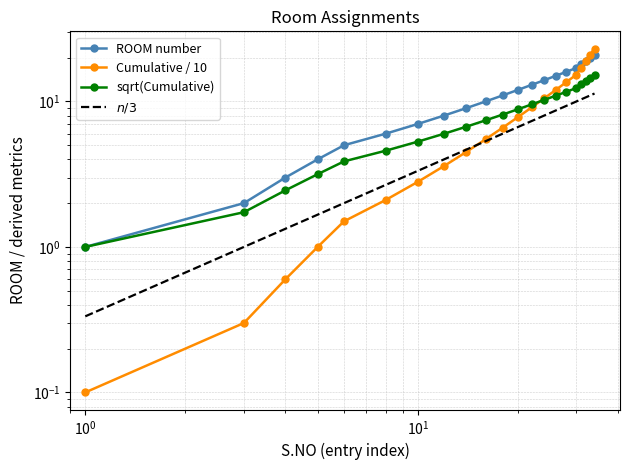

The value of ROOM at 10 is 9.7. True or false?

False